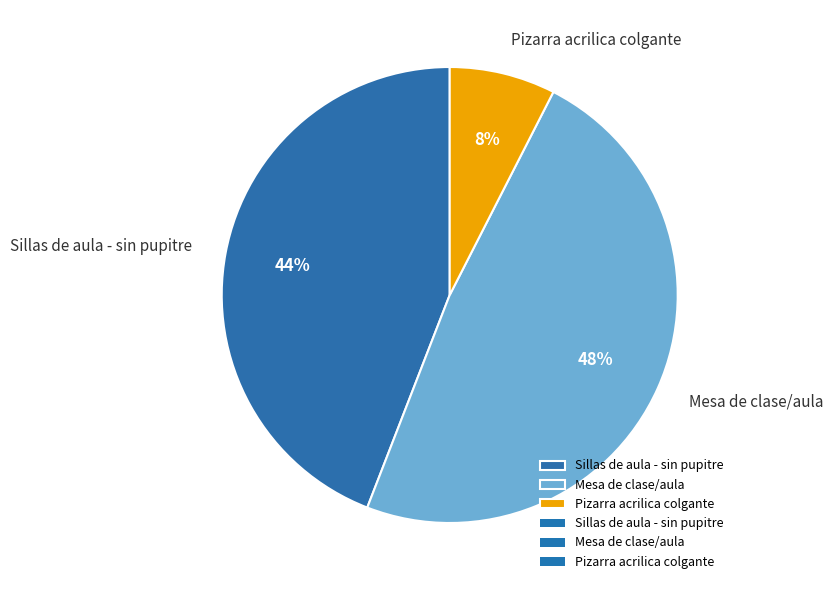

To the nearest percent, what percentage of the pie is Sillas de aula - sin pupitre?

44%